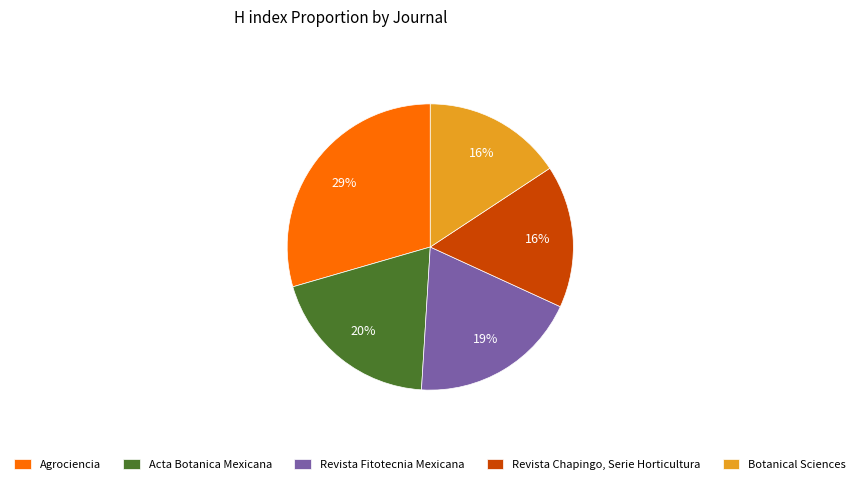

To the nearest percent, what percentage of the pie is Revista Fitotecnia Mexicana?

19%